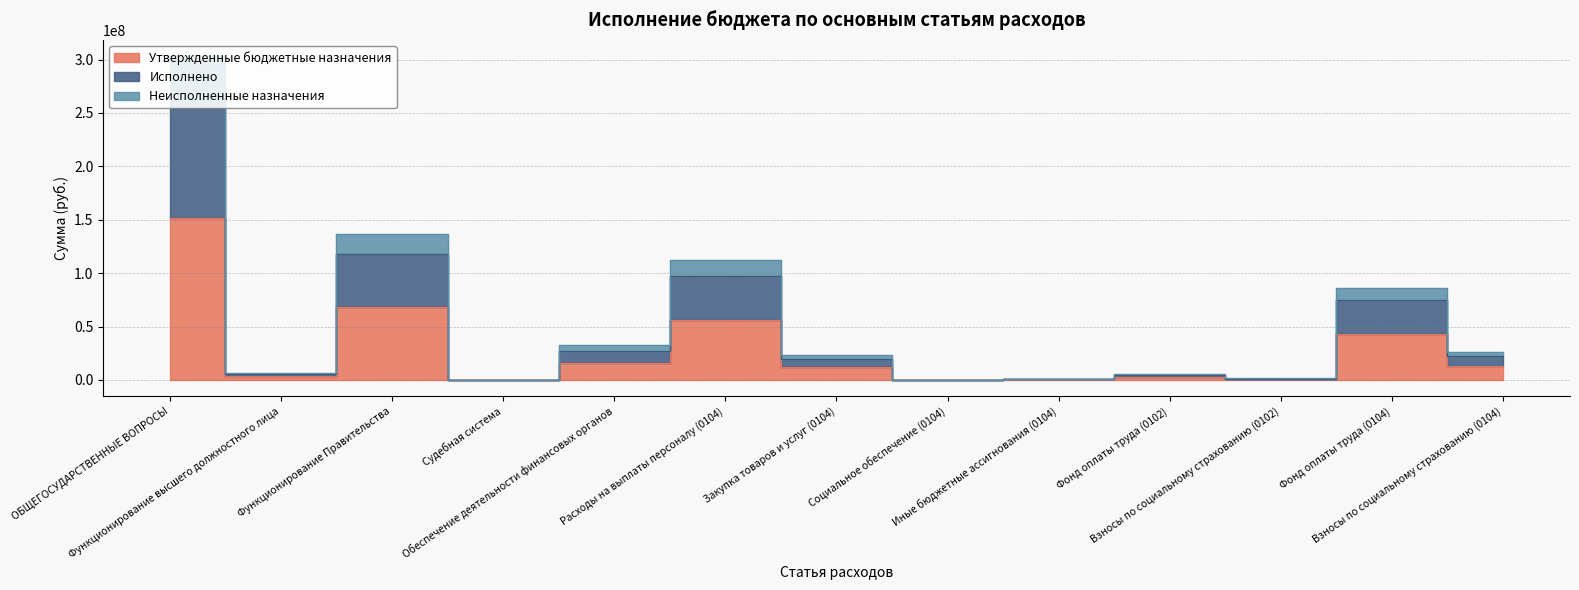

What is the difference between the second highest and second lowest values in the Исполнено series?

117994161.0